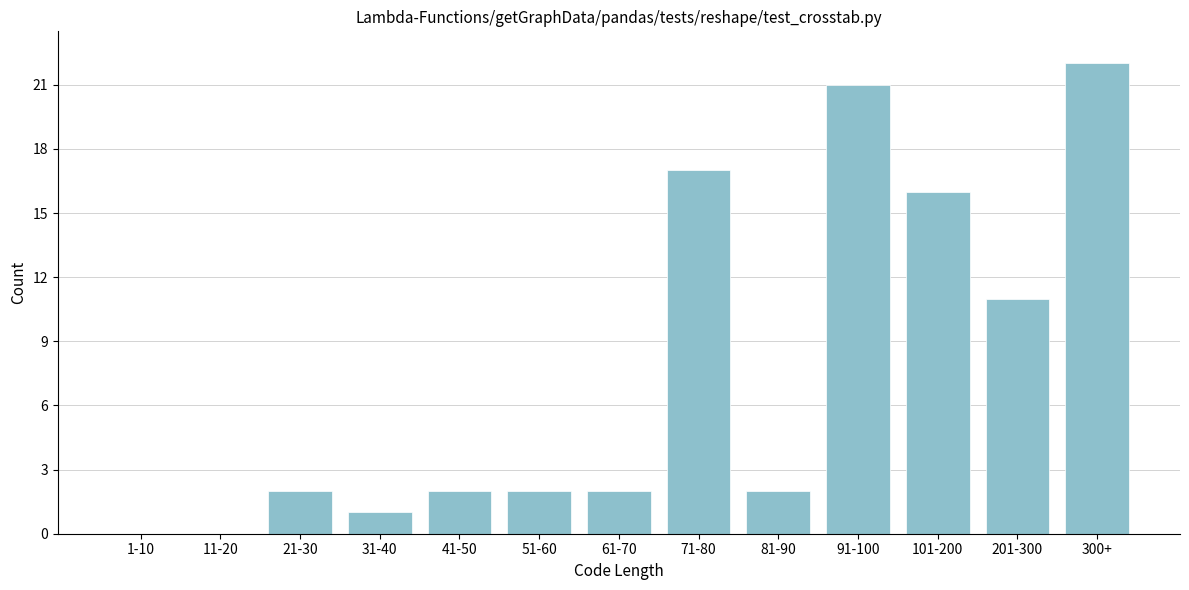

Reading left to right, extract all data points from this chart.

1-10=0	11-20=0	21-30=2	31-40=1	41-50=2	51-60=2	61-70=2	71-80=17	81-90=2	91-100=21	101-200=16	201-300=11	300+=22